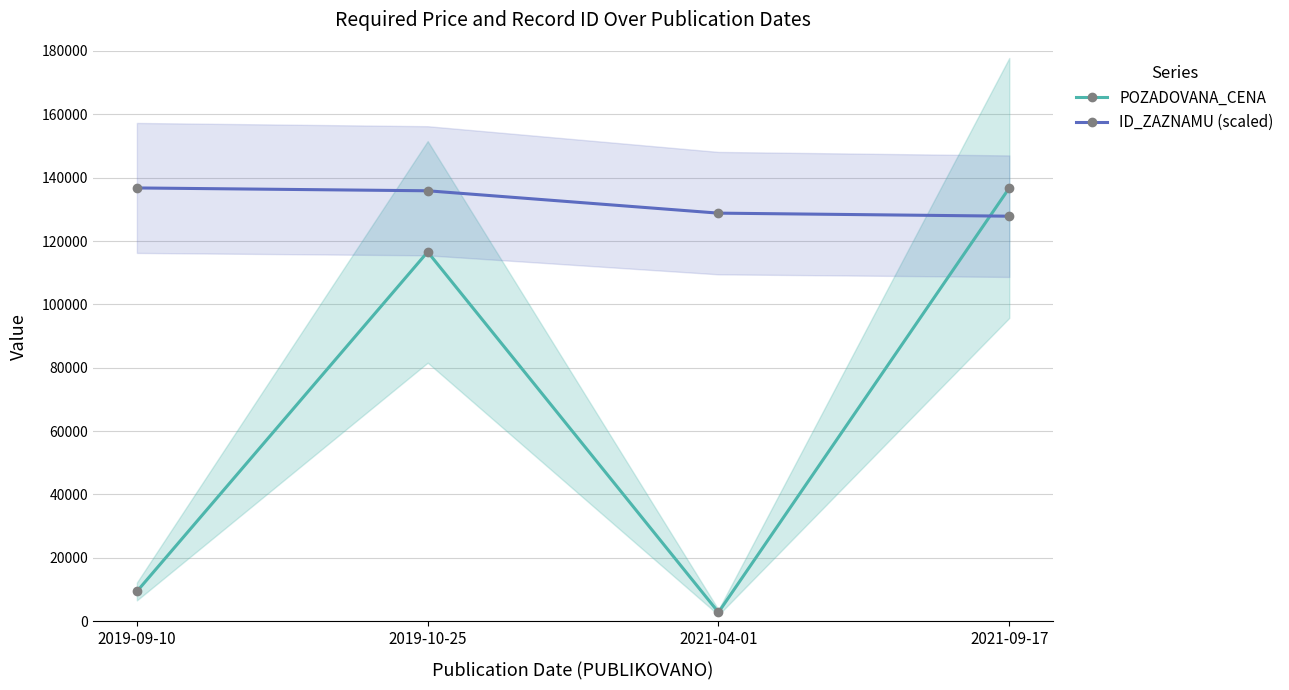

What position from the left is 2019-10-25?

2